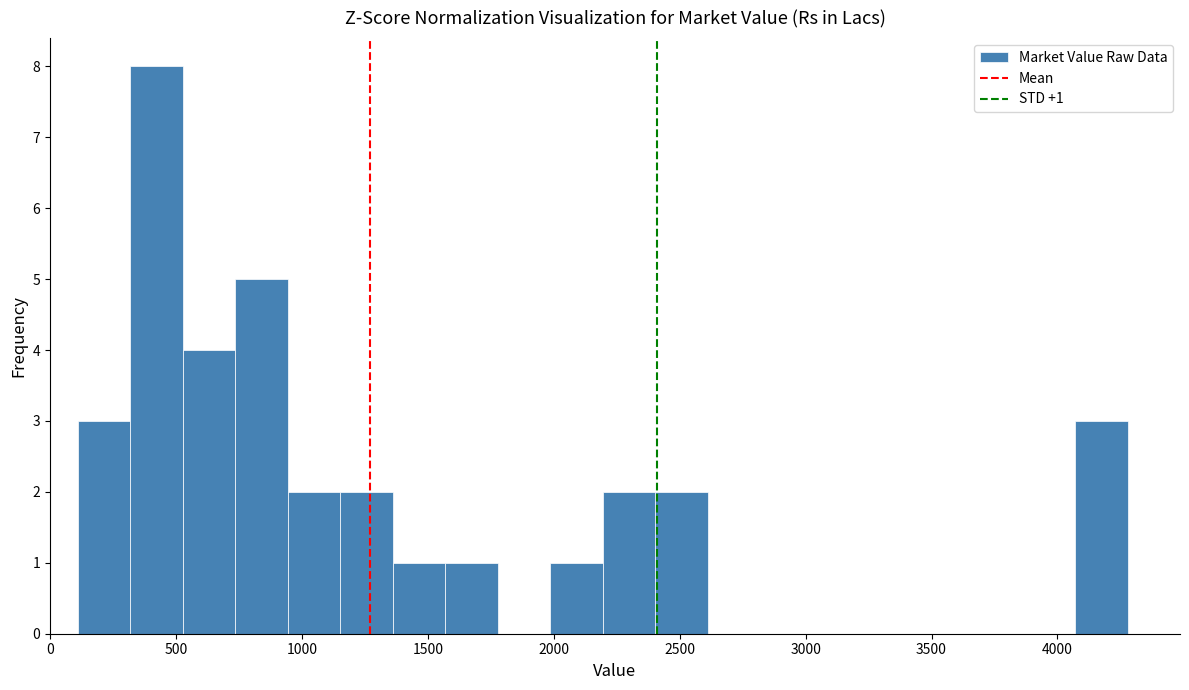

Which range on the x-axis has the tallest bar?

300 to 550